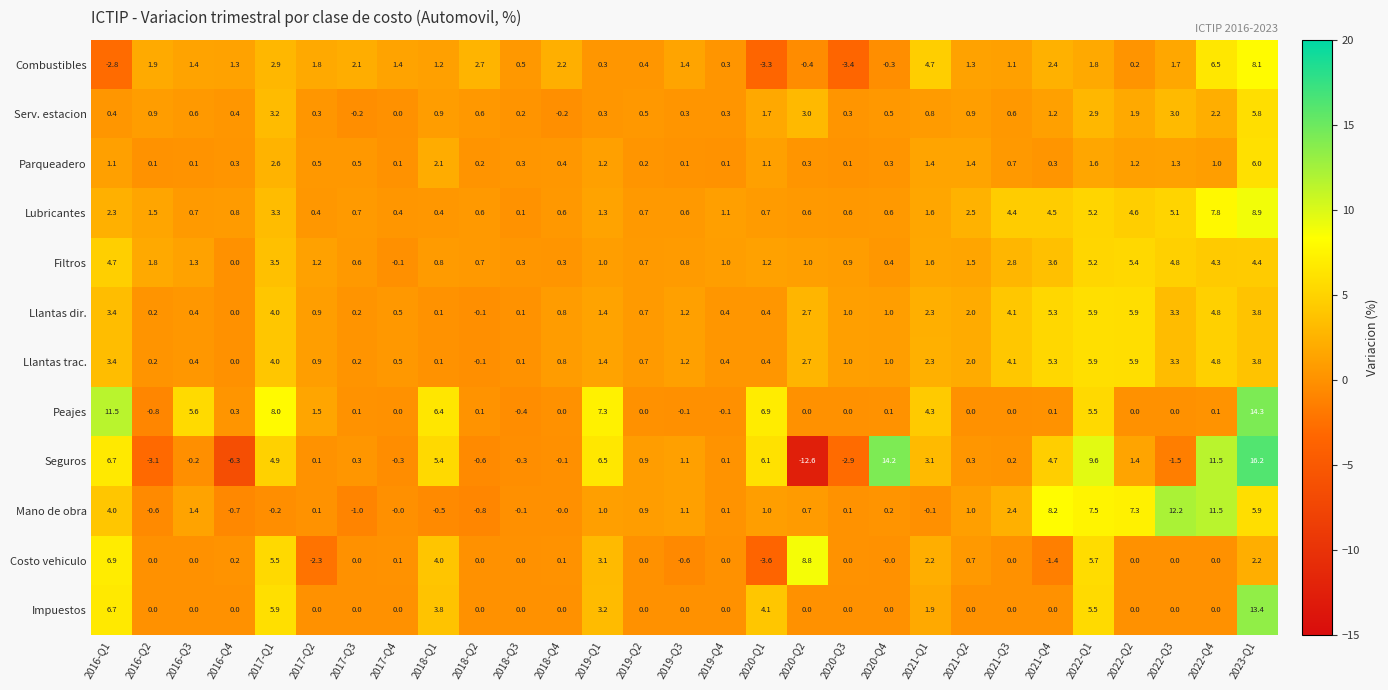

Between 2020-Q3 and 2021-Q4, which series saw the biggest shift?

Mano de obra